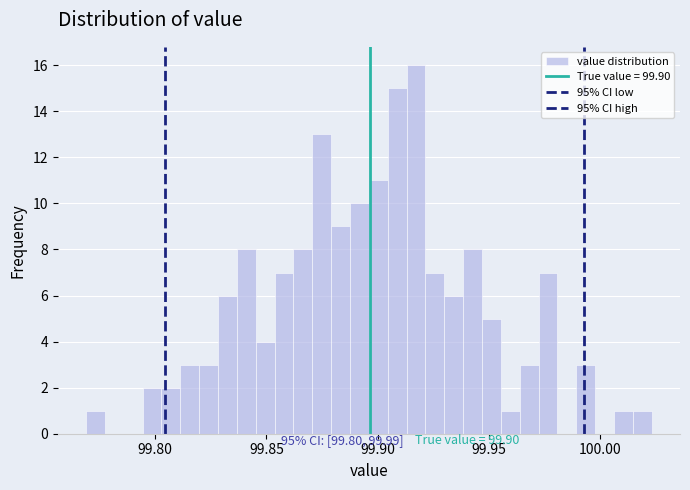

Around what value on the x-axis is the tallest bar? Give the approximate position of its centre, as read against the axis.

99.915